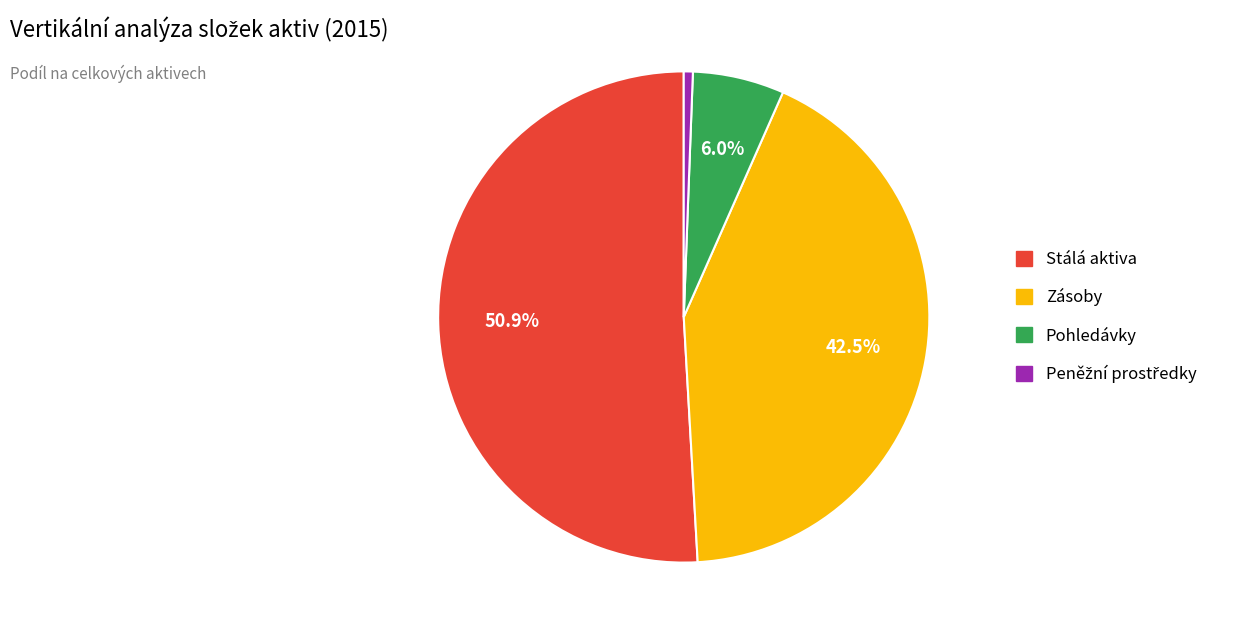

What is the ratio of the value at Stálá aktiva to the value at Zásoby?

1.2